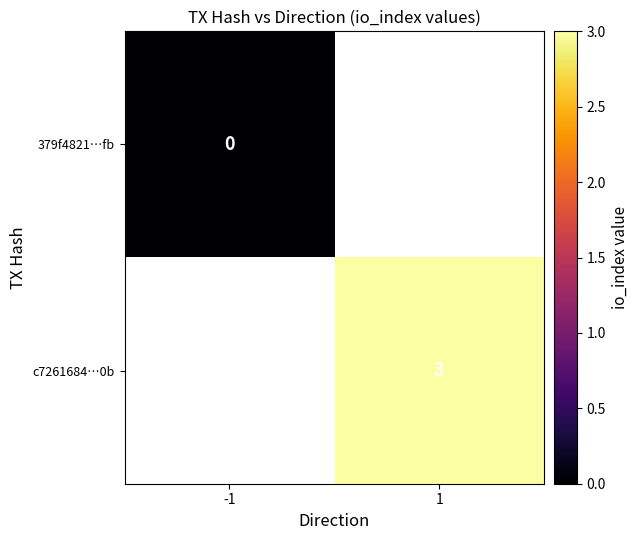

True or false: c7261684…0b has a value of 3 at 1.

True